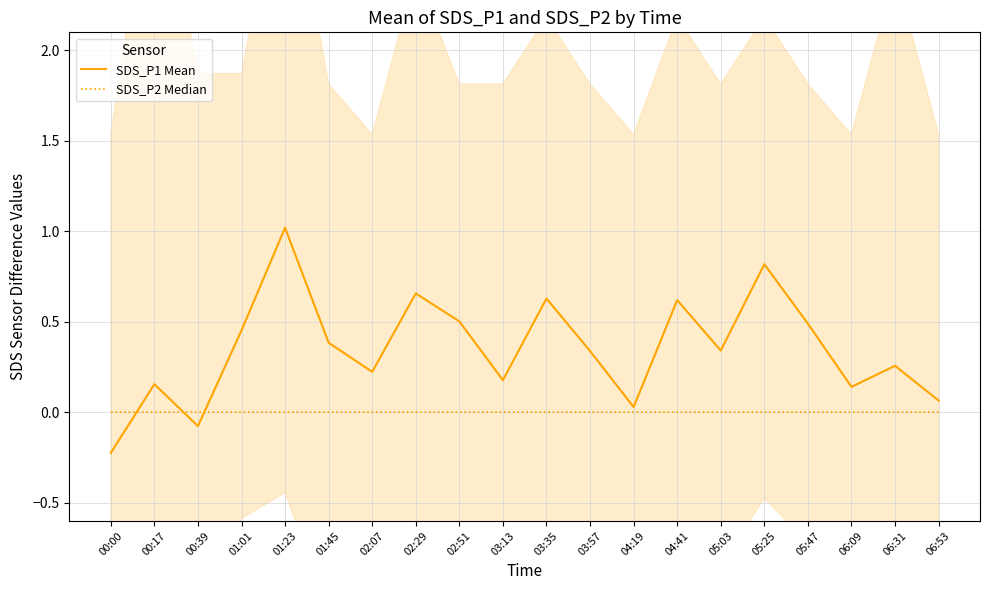

How many times do SDS_P2 Median and SDS_P1 Mean cross each other?

3